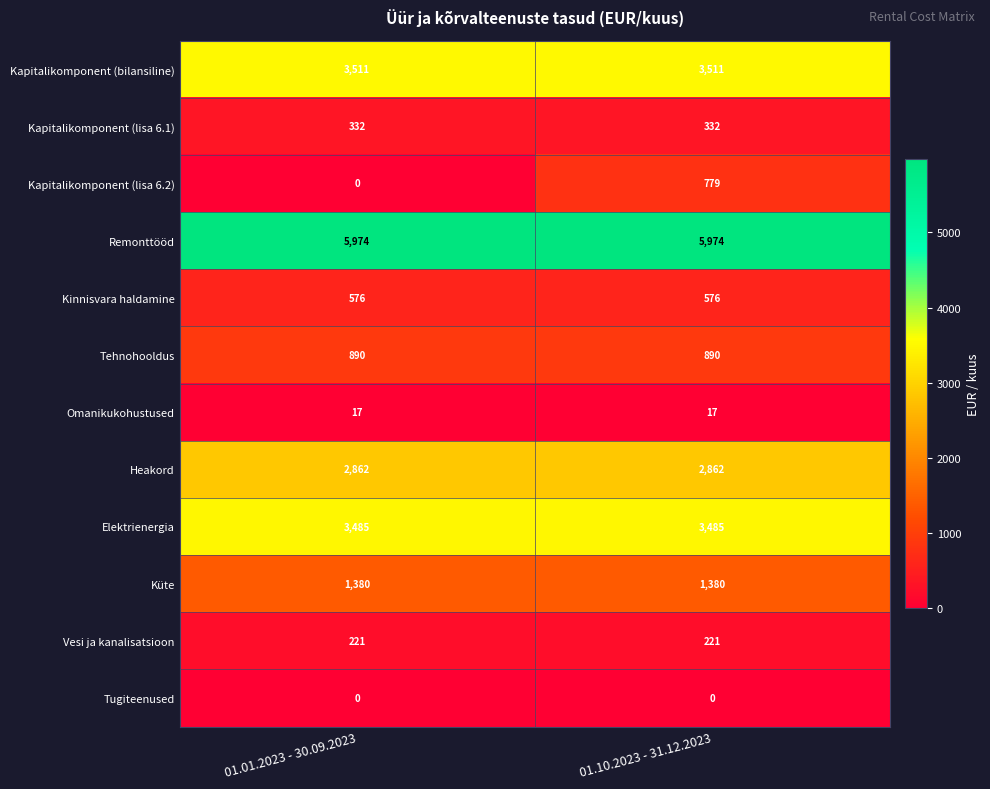

At how many categories does at least one series exceed 1758?

2